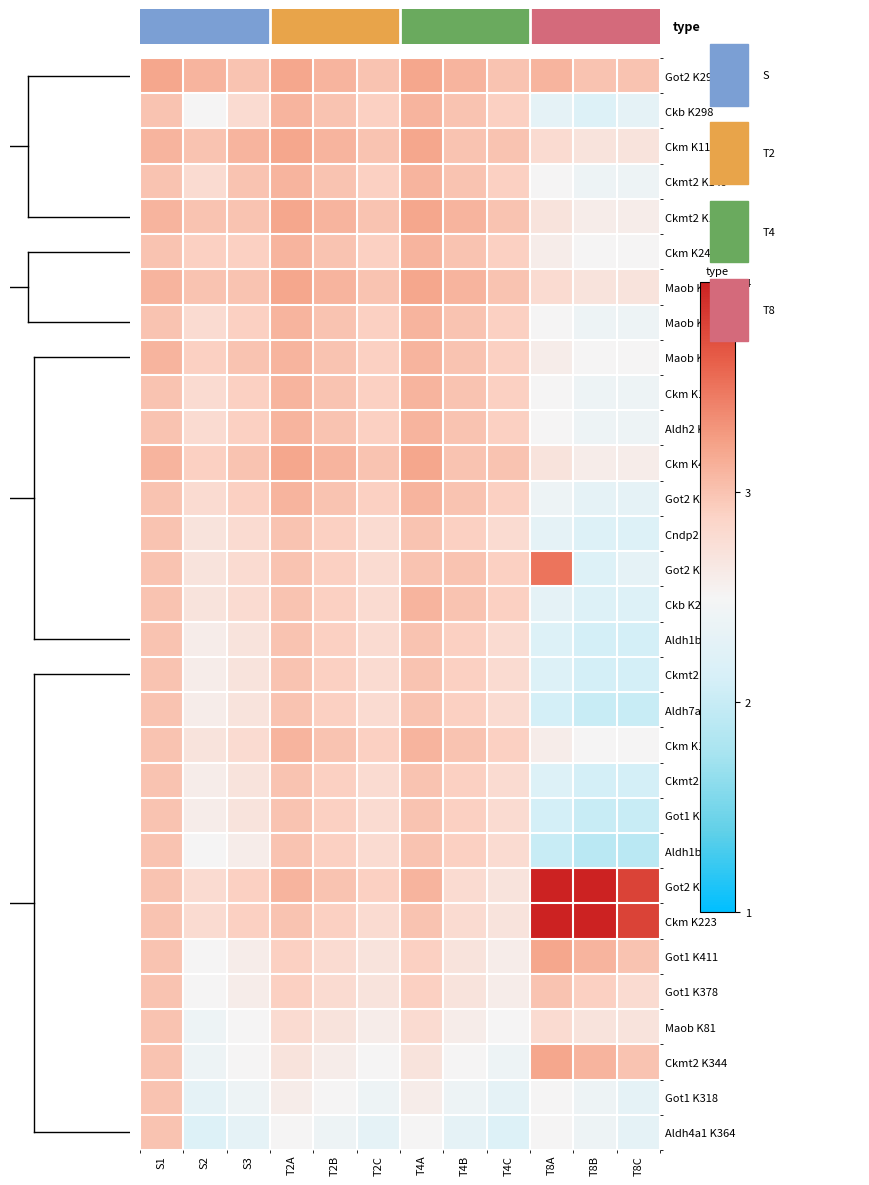

Reading left to right, list all the values displayed in this chart.

Got2 K296: S1=3.2	S2=3.1	S3=3.0	T2A=3.2	T2B=3.1	T2C=3.0	T4A=3.2	T4B=3.1	T4C=3.0	T8A=3.1	T8B=3.0	T8C=3.0
Ckb K298: S1=3.0	S2=2.5	S3=2.8	T2A=3.1	T2B=3.0	T2C=2.9	T4A=3.1	T4B=3.0	T4C=2.9	T8A=2.3	T8B=2.2	T8C=2.3
Ckm K116: S1=3.1	S2=3.0	S3=3.1	T2A=3.2	T2B=3.1	T2C=3.0	T4A=3.2	T4B=3.0	T4C=3.0	T8A=2.8	T8B=2.7	T8C=2.7
Ckmt2 K149: S1=3.0	S2=2.8	S3=3.0	T2A=3.1	T2B=3.0	T2C=2.9	T4A=3.1	T4B=3.0	T4C=2.9	T8A=2.5	T8B=2.4	T8C=2.4
Ckmt2 K140: S1=3.1	S2=3.0	S3=3.0	T2A=3.2	T2B=3.1	T2C=3.0	T4A=3.2	T4B=3.1	T4C=3.0	T8A=2.7	T8B=2.6	T8C=2.6
Ckm K242: S1=3.0	S2=2.9	S3=2.9	T2A=3.1	T2B=3.0	T2C=2.9	T4A=3.1	T4B=3.0	T4C=2.9	T8A=2.6	T8B=2.5	T8C=2.5
Maob K93: S1=3.1	S2=3.0	S3=3.0	T2A=3.2	T2B=3.1	T2C=3.0	T4A=3.2	T4B=3.1	T4C=3.0	T8A=2.8	T8B=2.7	T8C=2.7
Maob K154: S1=3.0	S2=2.8	S3=2.9	T2A=3.1	T2B=3.0	T2C=2.9	T4A=3.1	T4B=3.0	T4C=2.9	T8A=2.5	T8B=2.4	T8C=2.4
Maob K159: S1=3.1	S2=2.9	S3=3.0	T2A=3.1	T2B=3.0	T2C=2.9	T4A=3.1	T4B=3.0	T4C=2.9	T8A=2.6	T8B=2.5	T8C=2.5
Ckm K107: S1=3.0	S2=2.8	S3=2.9	T2A=3.1	T2B=3.0	T2C=2.9	T4A=3.1	T4B=3.0	T4C=2.9	T8A=2.5	T8B=2.4	T8C=2.4
Aldh2 K370: S1=3.0	S2=2.8	S3=2.9	T2A=3.1	T2B=3.0	T2C=2.9	T4A=3.1	T4B=3.0	T4C=2.9	T8A=2.5	T8B=2.4	T8C=2.4
Ckm K41: S1=3.1	S2=2.9	S3=3.0	T2A=3.2	T2B=3.1	T2C=3.0	T4A=3.2	T4B=3.0	T4C=3.0	T8A=2.7	T8B=2.6	T8C=2.6
Got2 K122: S1=3.0	S2=2.8	S3=2.9	T2A=3.1	T2B=3.0	T2C=2.9	T4A=3.1	T4B=3.0	T4C=2.9	T8A=2.4	T8B=2.3	T8C=2.3
Cndp2 K383: S1=3.0	S2=2.7	S3=2.8	T2A=3.0	T2B=2.9	T2C=2.8	T4A=3.0	T4B=2.9	T4C=2.8	T8A=2.3	T8B=2.2	T8C=2.2
Got2 K159: S1=3.0	S2=2.7	S3=2.8	T2A=3.0	T2B=2.9	T2C=2.8	T4A=3.0	T4B=3.0	T4C=2.9	T8A=3.5	T8B=2.2	T8C=2.3
Ckb K265: S1=3.0	S2=2.7	S3=2.8	T2A=3.0	T2B=2.9	T2C=2.8	T4A=3.1	T4B=3.0	T4C=2.9	T8A=2.3	T8B=2.2	T8C=2.2
Aldh1b1 K428: S1=3.0	S2=2.6	S3=2.7	T2A=3.0	T2B=2.9	T2C=2.8	T4A=3.0	T4B=2.9	T4C=2.8	T8A=2.2	T8B=2.1	T8C=2.1
Ckmt2 K338: S1=3.0	S2=2.6	S3=2.7	T2A=3.0	T2B=2.9	T2C=2.8	T4A=3.0	T4B=2.9	T4C=2.8	T8A=2.2	T8B=2.1	T8C=2.1
Aldh7a1 K109: S1=3.0	S2=2.6	S3=2.7	T2A=3.0	T2B=2.9	T2C=2.8	T4A=3.0	T4B=2.9	T4C=2.8	T8A=2.1	T8B=2.0	T8C=2.0
Ckm K170: S1=3.0	S2=2.7	S3=2.8	T2A=3.1	T2B=3.0	T2C=2.9	T4A=3.1	T4B=3.0	T4C=2.9	T8A=2.6	T8B=2.5	T8C=2.5
Ckmt2 K281: S1=3.0	S2=2.6	S3=2.7	T2A=3.0	T2B=2.9	T2C=2.8	T4A=3.0	T4B=2.9	T4C=2.8	T8A=2.2	T8B=2.1	T8C=2.1
Got1 K396: S1=3.0	S2=2.6	S3=2.7	T2A=3.0	T2B=2.9	T2C=2.8	T4A=3.0	T4B=2.9	T4C=2.8	T8A=2.1	T8B=2.0	T8C=2.0
Aldh1b1 K157: S1=3.0	S2=2.5	S3=2.6	T2A=3.0	T2B=2.9	T2C=2.8	T4A=3.0	T4B=2.9	T4C=2.8	T8A=2.0	T8B=1.9	T8C=1.9
Got2 K227: S1=3.0	S2=2.8	S3=2.9	T2A=3.1	T2B=3.0	T2C=2.9	T4A=3.1	T4B=2.8	T4C=2.7	T8A=4.0	T8B=4.0	T8C=3.8
Ckm K223: S1=3.0	S2=2.8	S3=2.9	T2A=3.0	T2B=2.9	T2C=2.8	T4A=3.0	T4B=2.8	T4C=2.7	T8A=4.0	T8B=4.0	T8C=3.8
Got1 K411: S1=3.0	S2=2.5	S3=2.6	T2A=2.9	T2B=2.8	T2C=2.7	T4A=2.9	T4B=2.7	T4C=2.6	T8A=3.2	T8B=3.1	T8C=3.0
Got1 K378: S1=3.0	S2=2.5	S3=2.6	T2A=2.9	T2B=2.8	T2C=2.7	T4A=2.9	T4B=2.7	T4C=2.6	T8A=3.0	T8B=2.9	T8C=2.8
Maob K81: S1=3.0	S2=2.4	S3=2.5	T2A=2.8	T2B=2.7	T2C=2.6	T4A=2.8	T4B=2.6	T4C=2.5	T8A=2.8	T8B=2.7	T8C=2.7
Ckmt2 K344: S1=3.0	S2=2.4	S3=2.5	T2A=2.7	T2B=2.6	T2C=2.5	T4A=2.7	T4B=2.5	T4C=2.4	T8A=3.2	T8B=3.1	T8C=3.0
Got1 K318: S1=3.0	S2=2.3	S3=2.4	T2A=2.6	T2B=2.5	T2C=2.4	T4A=2.6	T4B=2.4	T4C=2.3	T8A=2.5	T8B=2.4	T8C=2.3
Aldh4a1 K364: S1=3.0	S2=2.2	S3=2.3	T2A=2.5	T2B=2.4	T2C=2.3	T4A=2.5	T4B=2.3	T4C=2.2	T8A=2.5	T8B=2.4	T8C=2.3